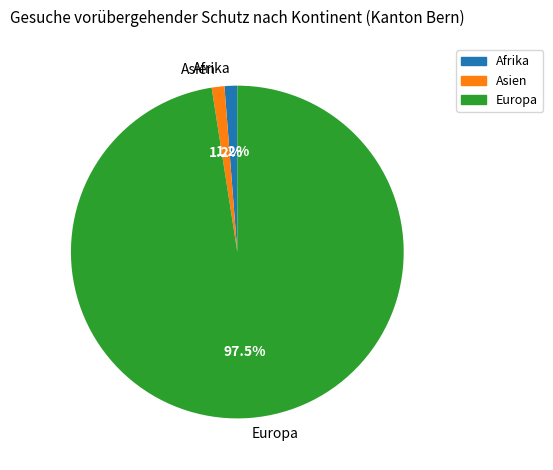

To the nearest percent, what portion does Asien represent?

1%